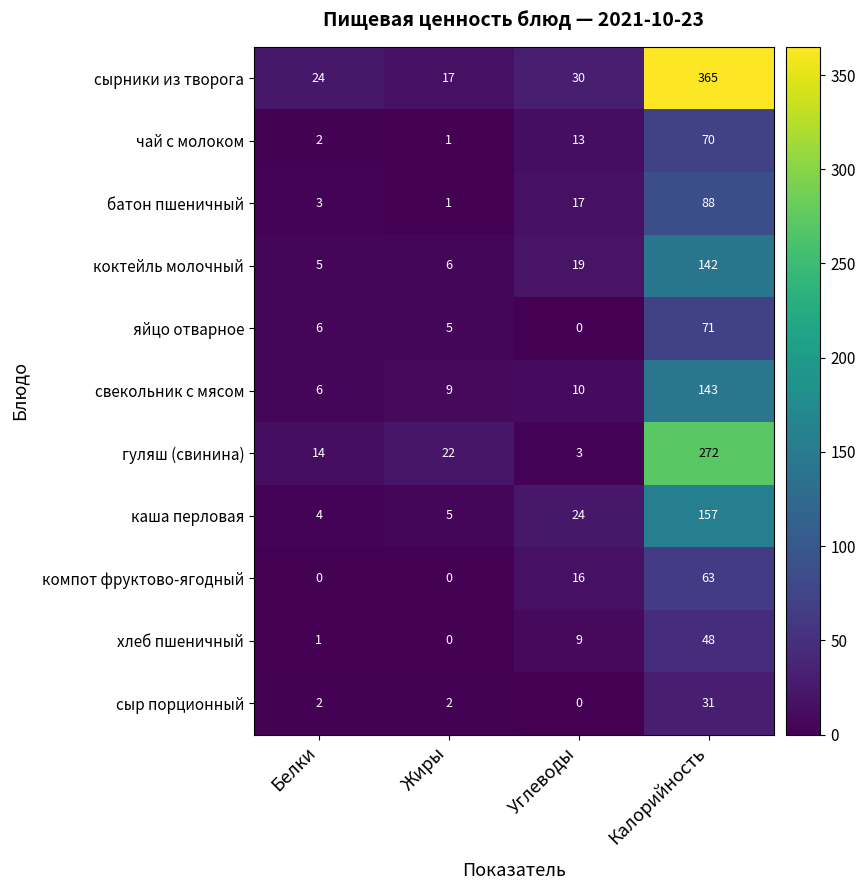

What is the average value of the сыр порционный series?

9